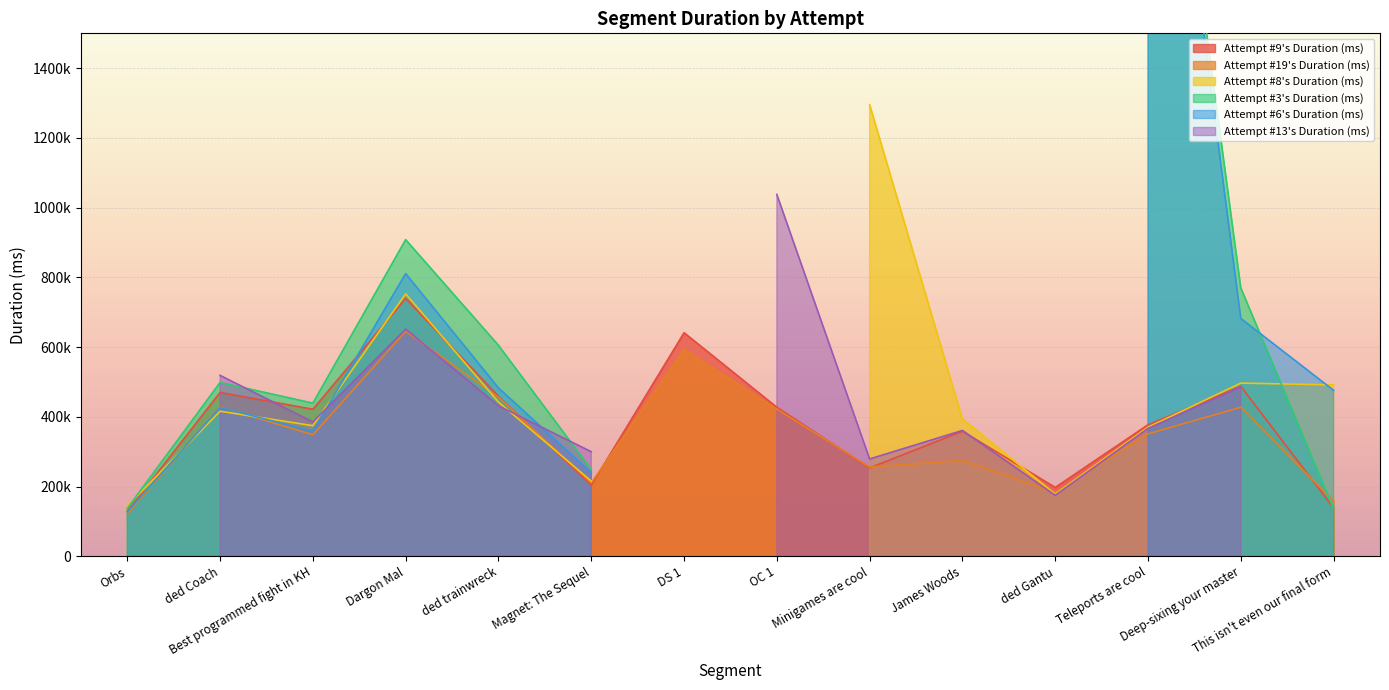

Reading left to right, extract all data points from this chart.

Attempt #9's Duration (ms): 129067	469914	421638	739726	459012	203801	641268	427353	253457	358661	197490	377289	487336	138729
Attempt #19's Duration (ms): 121938	428636	348474	645391	456040	210472	593528	422215	256029	274821	182927	351191	427492	158512
Attempt #8's Duration (ms): 144113	416100	374562	752842	442495	215688	0	0	1295540	393904	178341	370251	496754	491571
Attempt #3's Duration (ms): 137295	498548	439062	908069	605097	248947	0	0	0	0	0	2756192	769803	136502
Attempt #6's Duration (ms): 127566	426968	358191	810839	482913	239648	0	0	0	0	0	2740905	682064	475932
Attempt #13's Duration (ms): 0	518780	385303	651430	431666	299787	0	1037801	279020	360848	174856	366858	485484	0